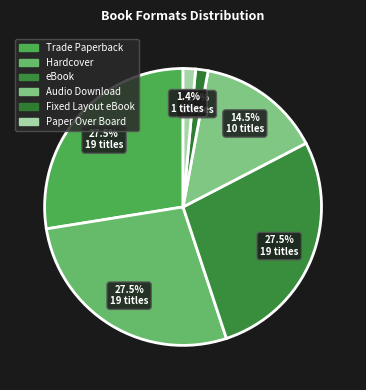

Count the number of slices in the pie.

6